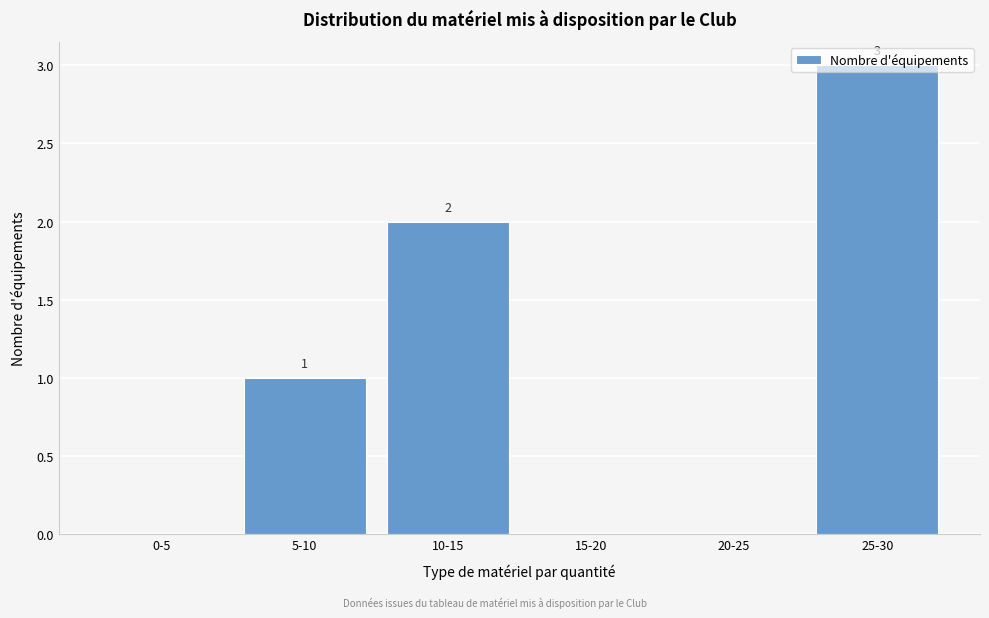

What is the maximum value shown in the chart?

3